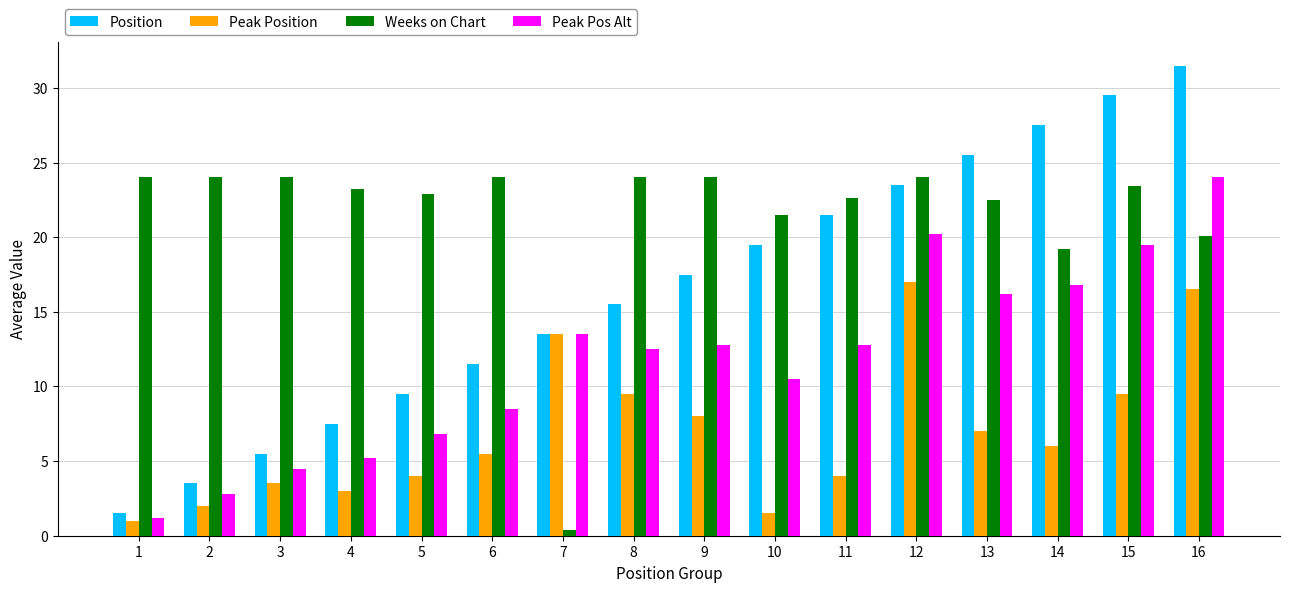

Which category has the highest value across all series?

16